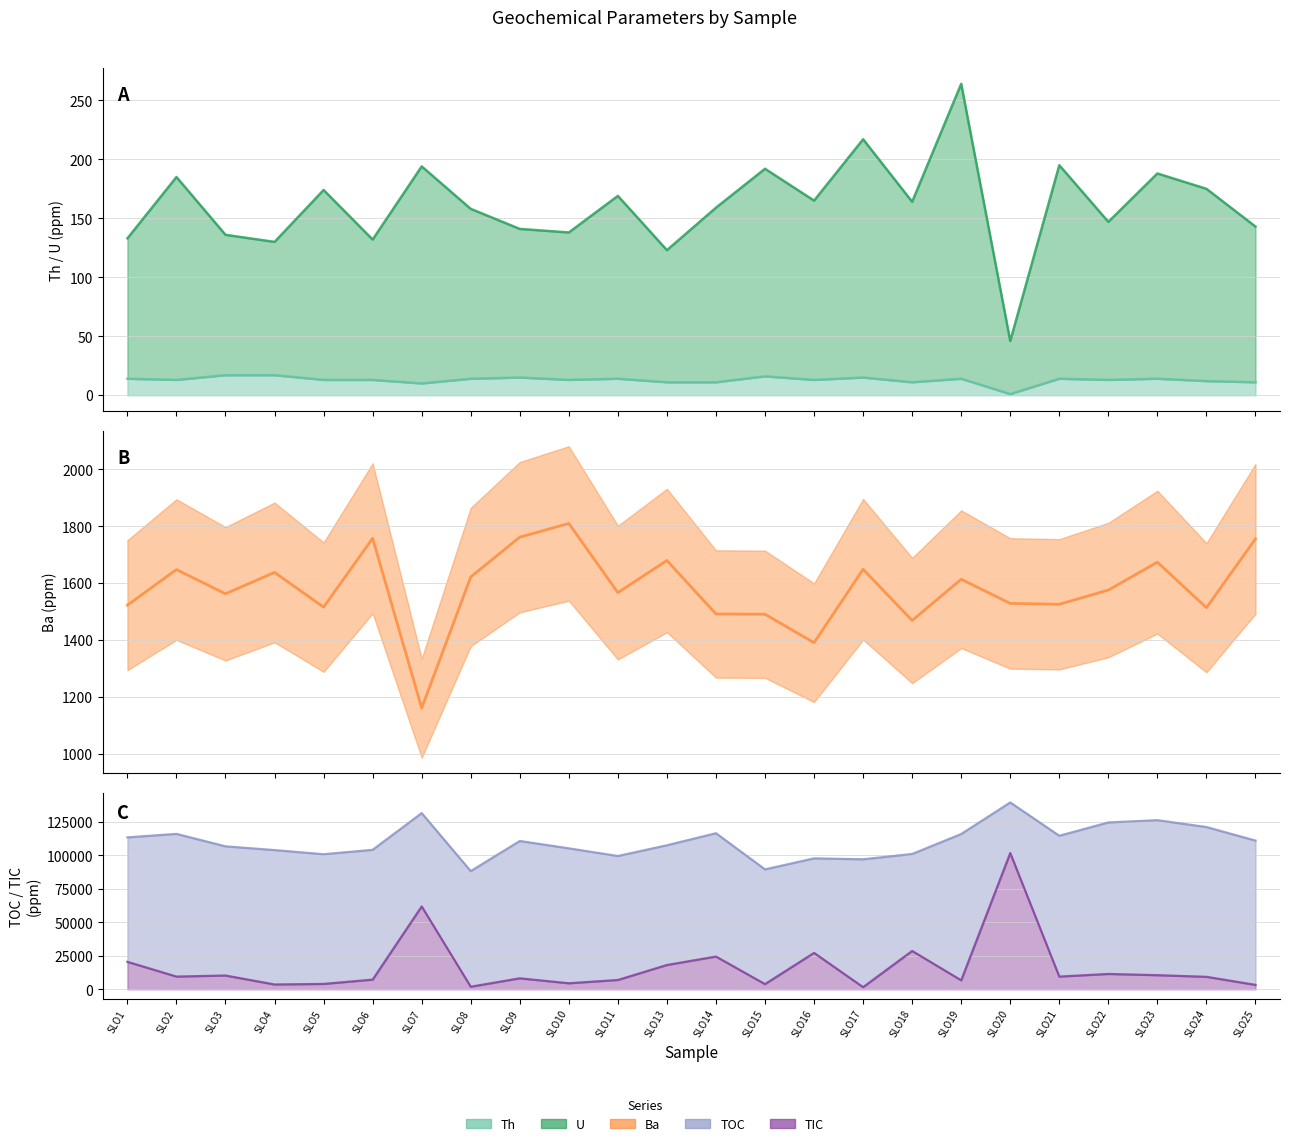

Does the chart have visible grid lines?

Yes